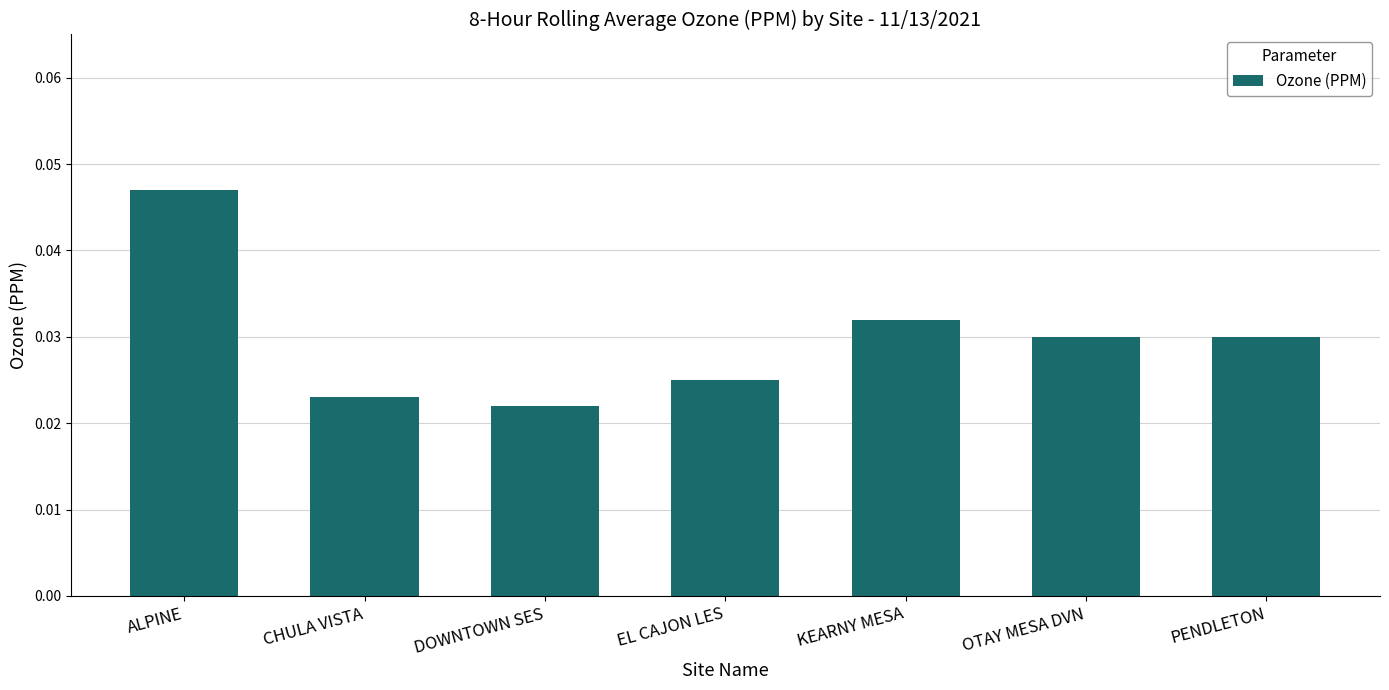

Which category has the highest value across all series?

ALPINE